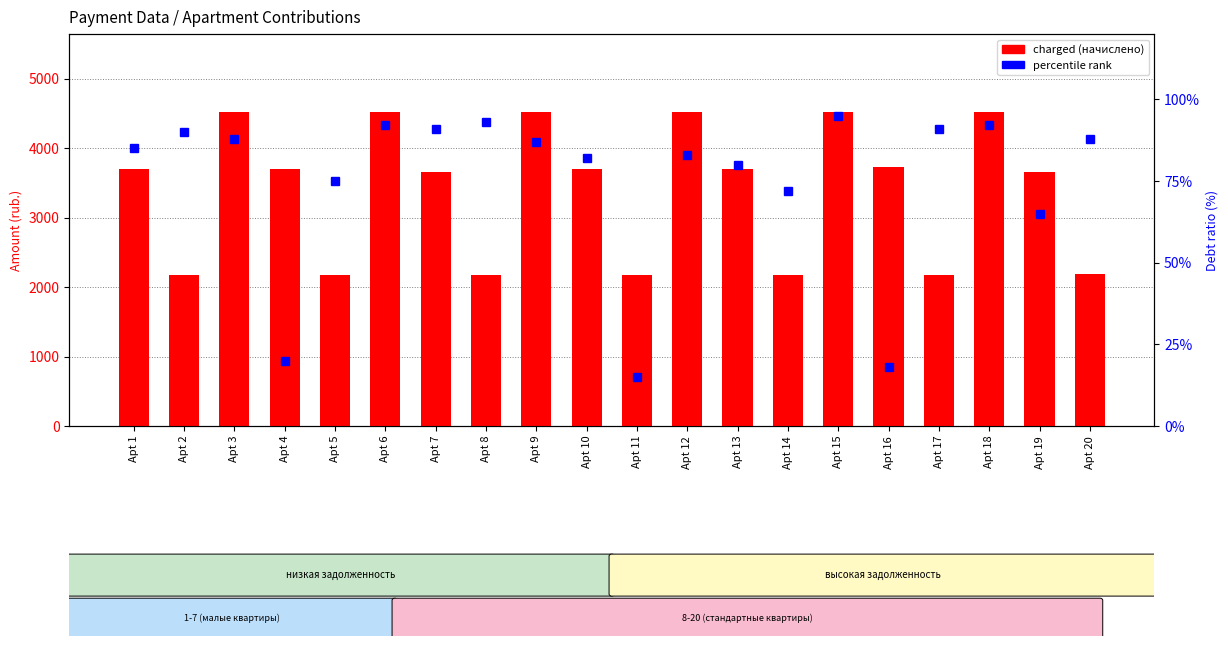

The value of percentile rank at Apt 5 is 100.4. True or false?

False